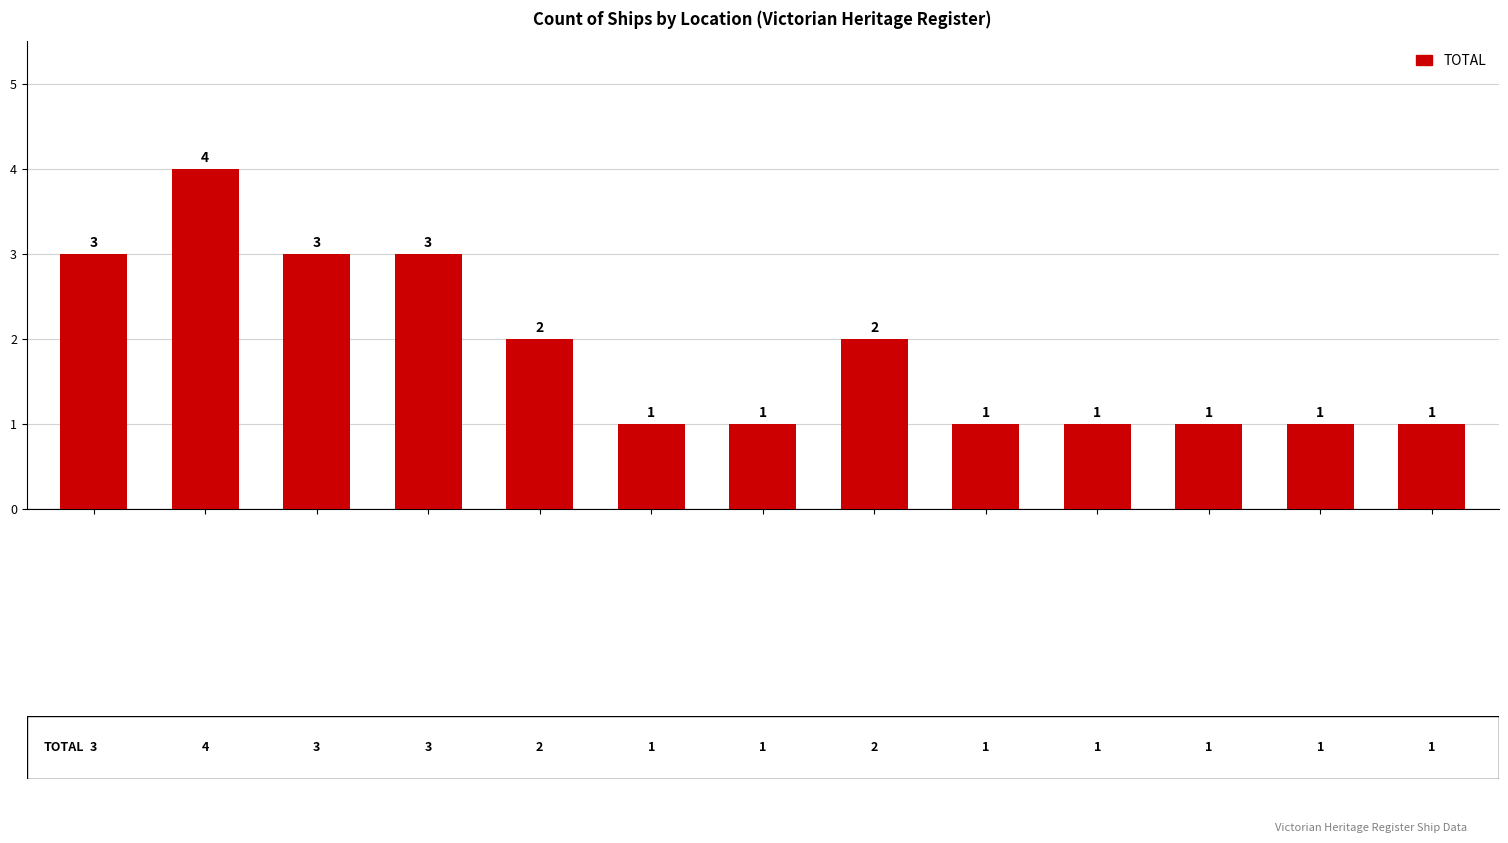

How many values are between 1 and 3?

12